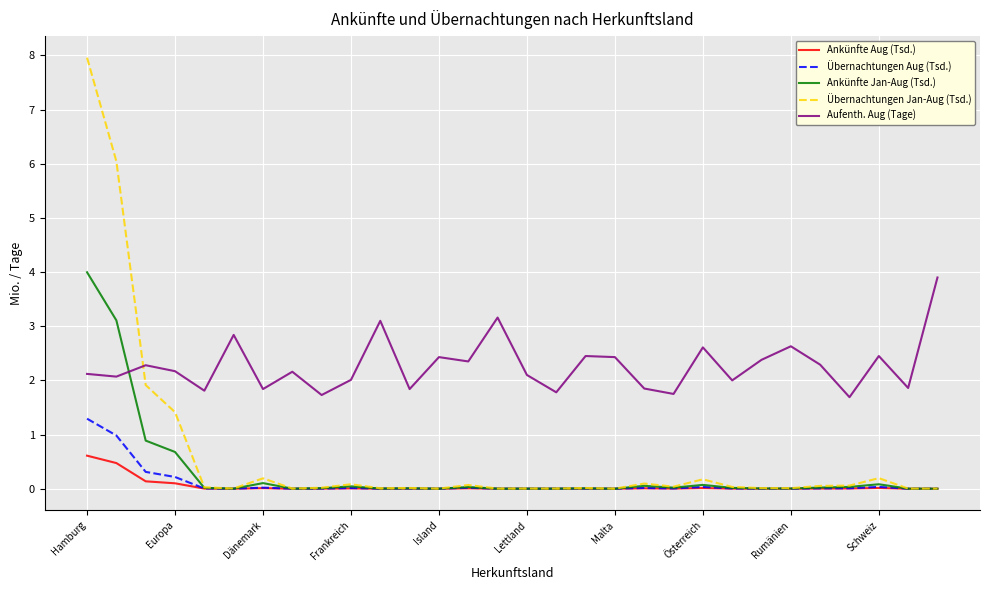

What is the greatest value displayed?

8.0